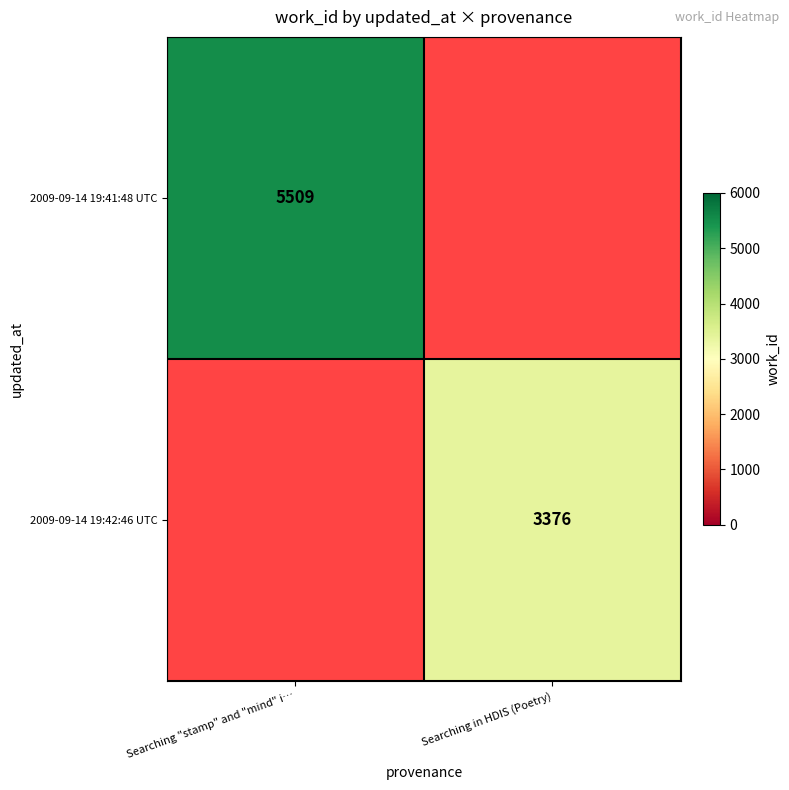

Is the value of 2009-09-14 19:41:48 UTC at Searching "stamp" and "mind" i… greater than the value of 2009-09-14 19:42:46 UTC at Searching in HDIS (Poetry)?

Yes